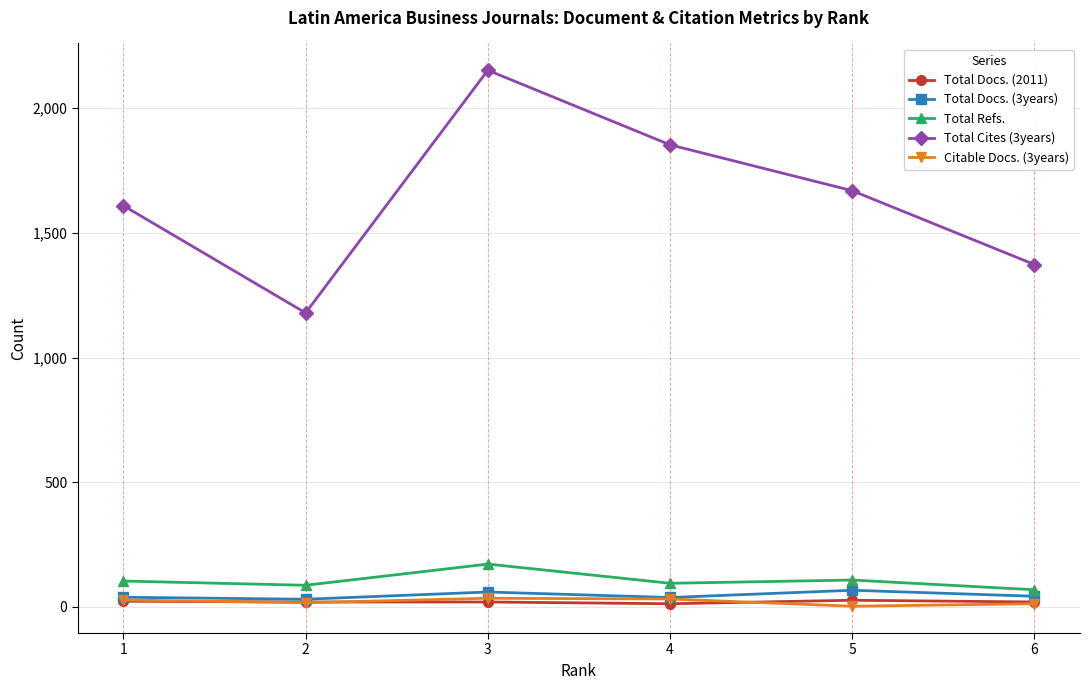

True or false: Total Docs. (3years) has more than 2 points higher than both neighbors.

False